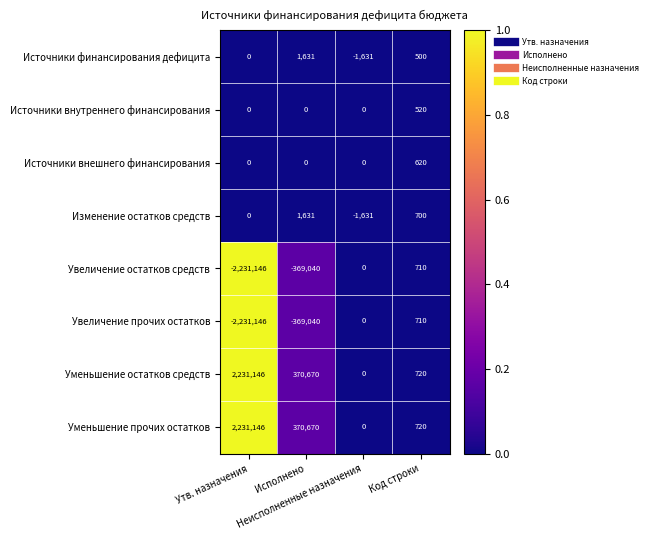

What is the minimum value shown in the chart?

-2231146